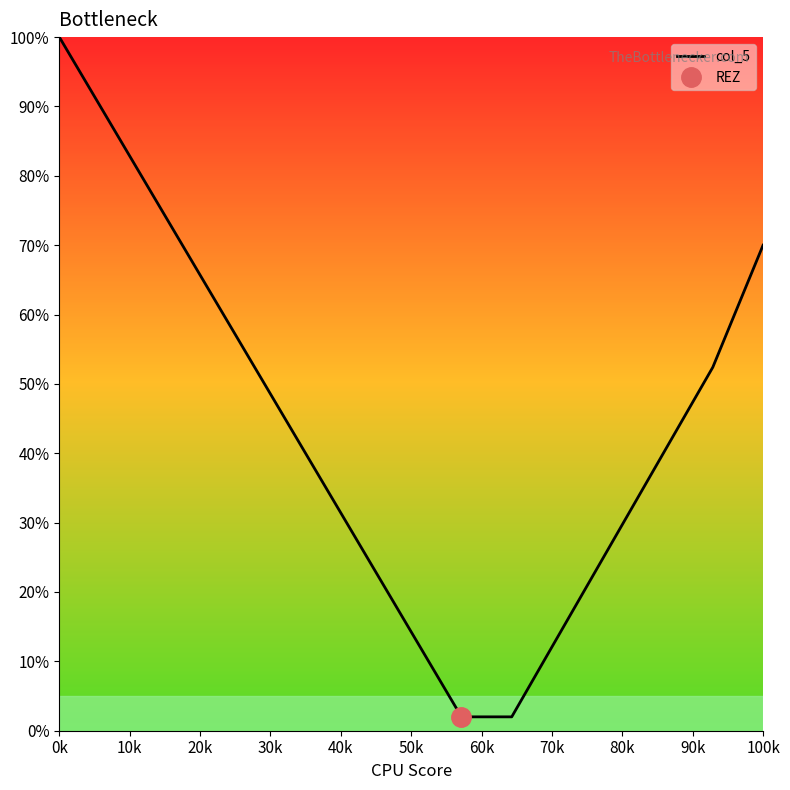

At which label does col_5 reach its peak?

0k